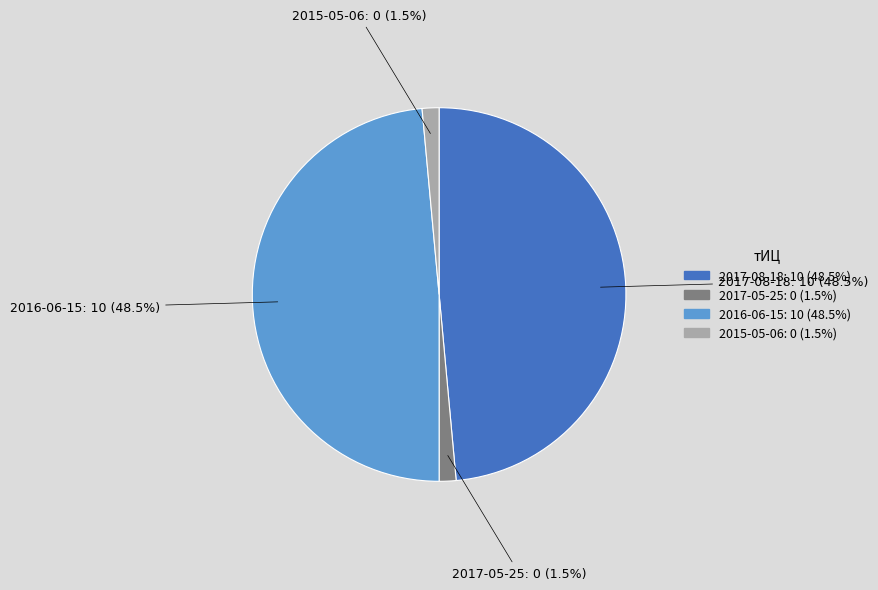

Which has a higher value, 2016-06-15 or 2017-05-25?

2016-06-15